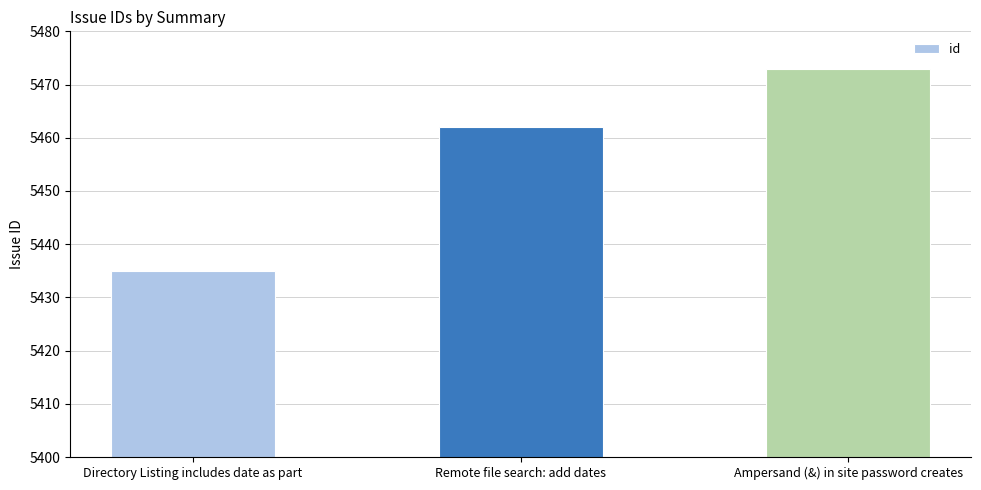

What is the label of the 1st bar from the right?

Ampersand (&) in site password creates